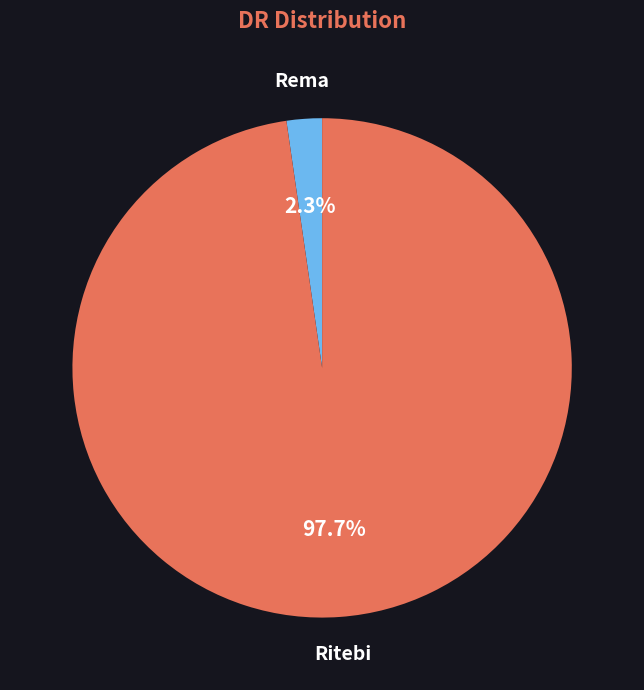

Does Rema represent more than half of the total?

No